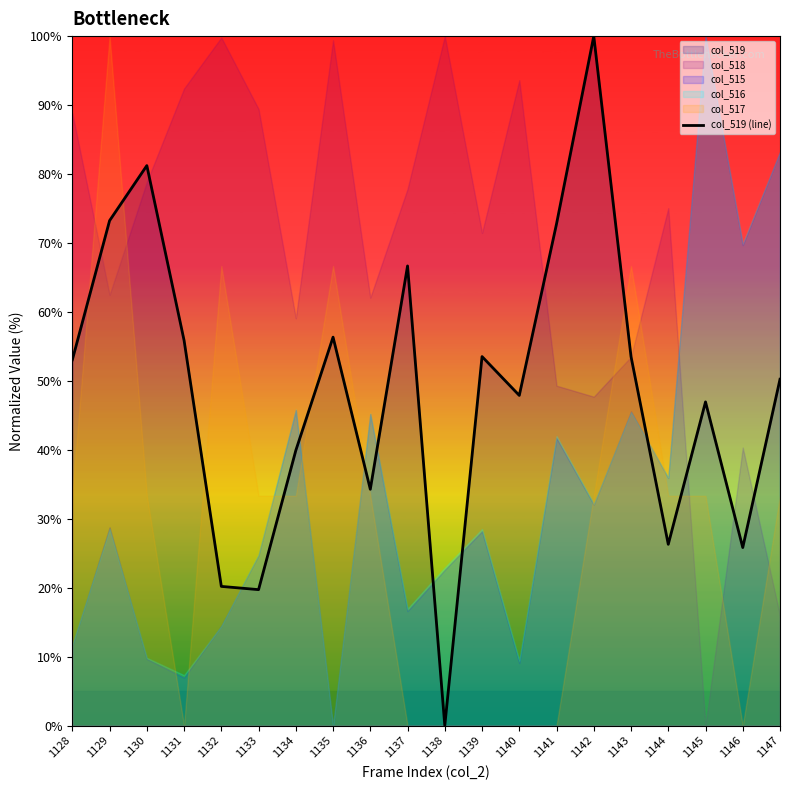

List the labels in order of value, smallest first.

1138, 1133, 1132, 1146, 1144, 1136, 1134, 1145, 1140, 1147, 1128, 1139, 1143, 1131, 1135, 1137, 1141, 1129, 1130, 1142